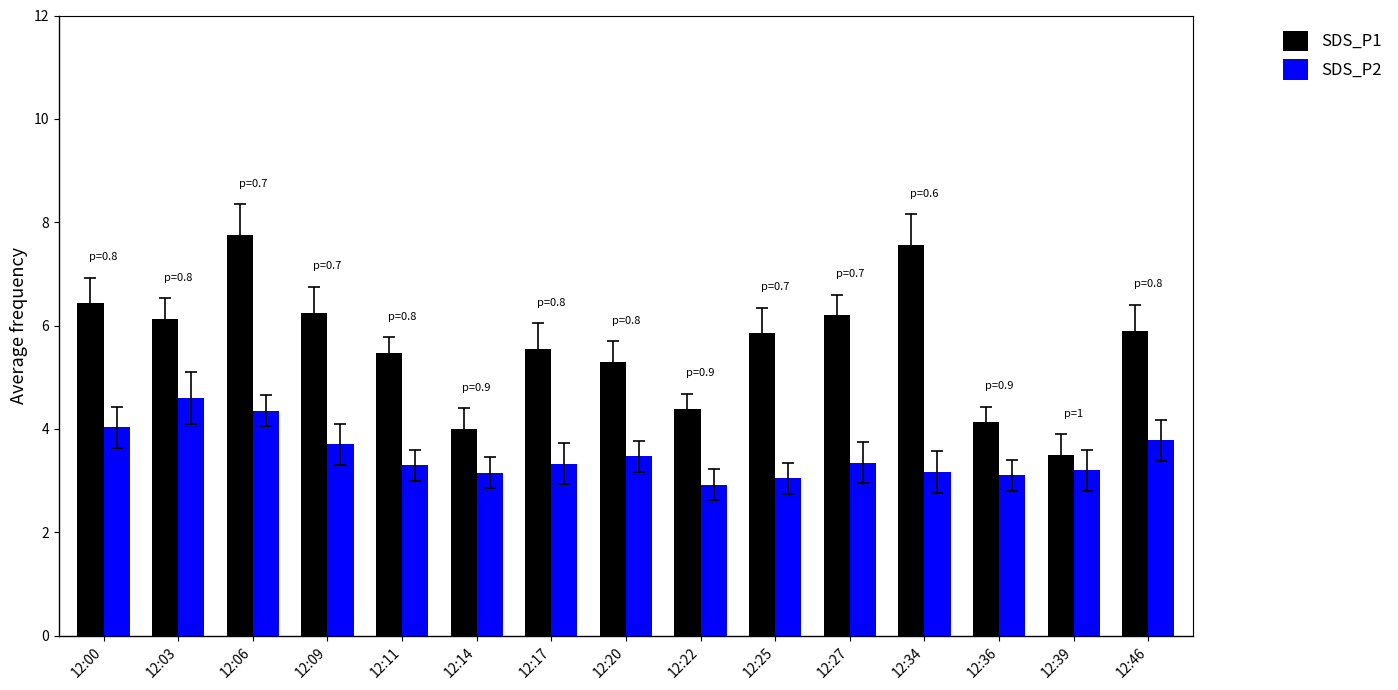

At which label does SDS_P2 first exceed 3?

12:00